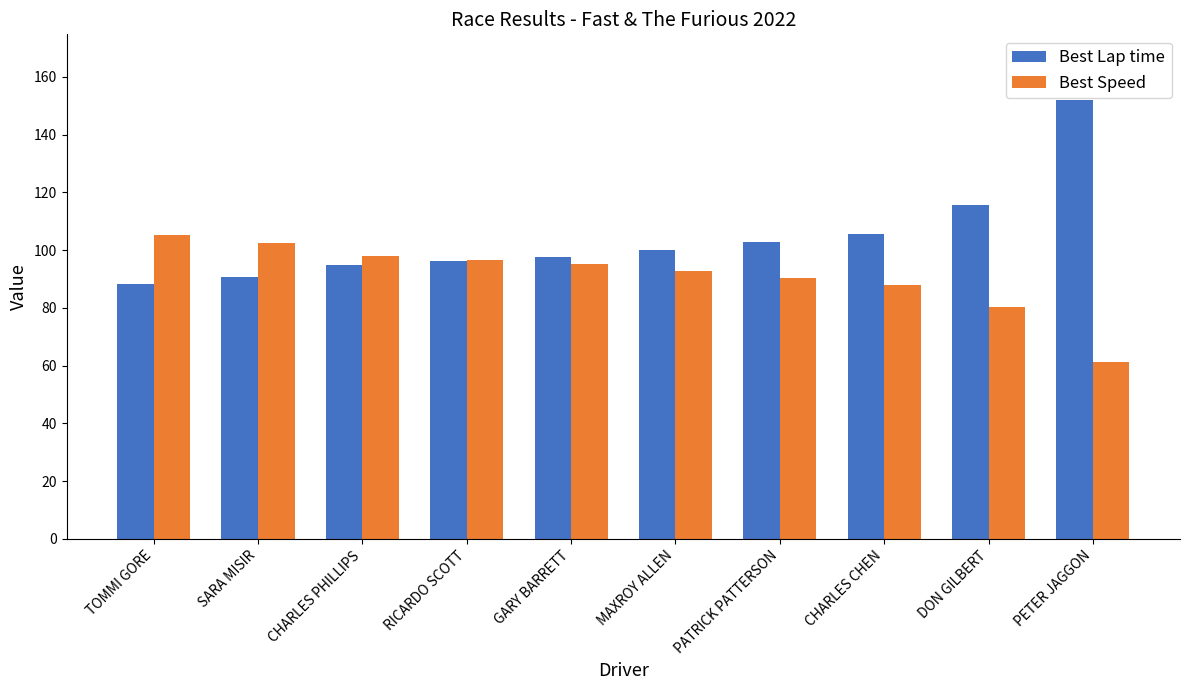

What are all the series names shown in the legend?

Best Lap time, Best Speed